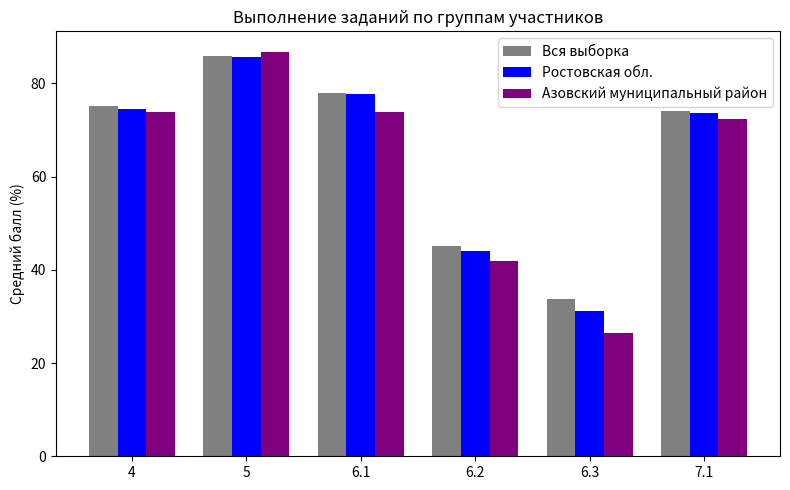

Between 4 and 5, which series saw the biggest shift?

Азовский муниципальный район